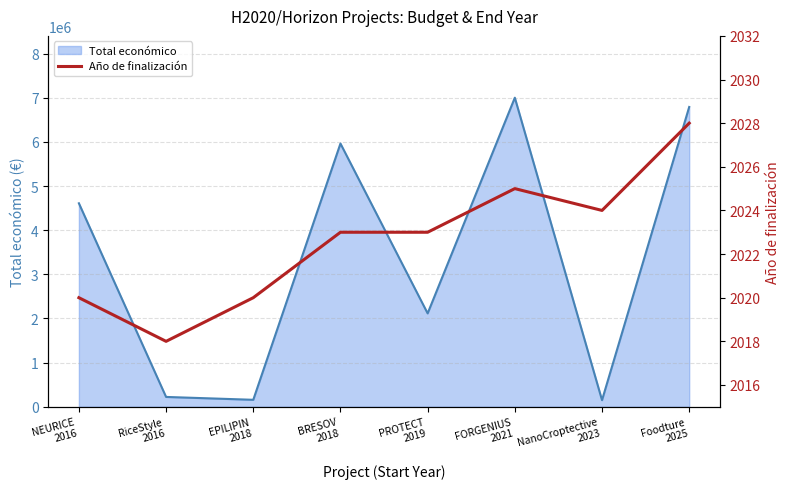

Where does the data first go above 2023?

FORGENIUS
2021